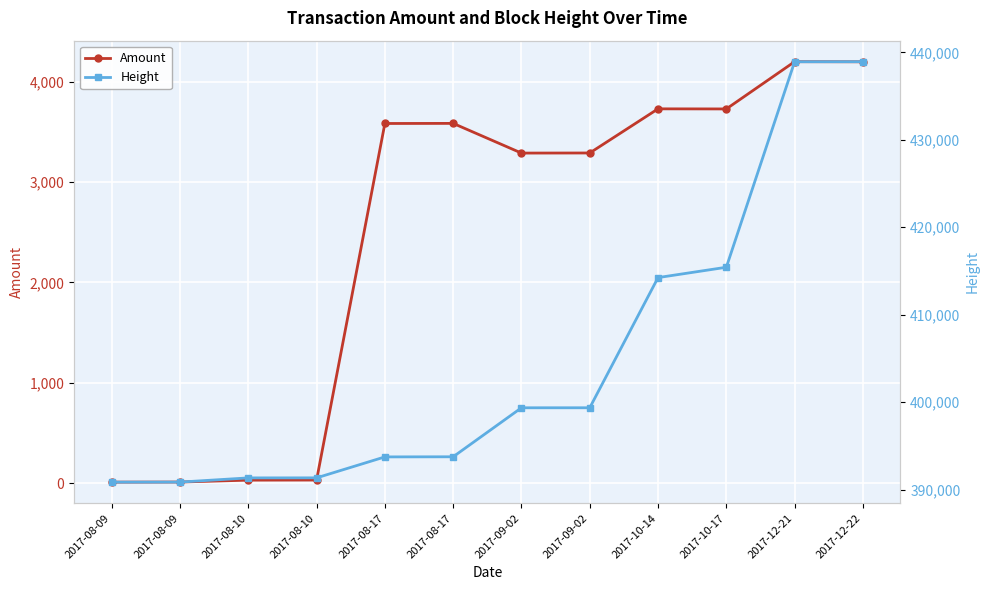

The Amount series shows 2251 at 2017-10-17. True or false?

False